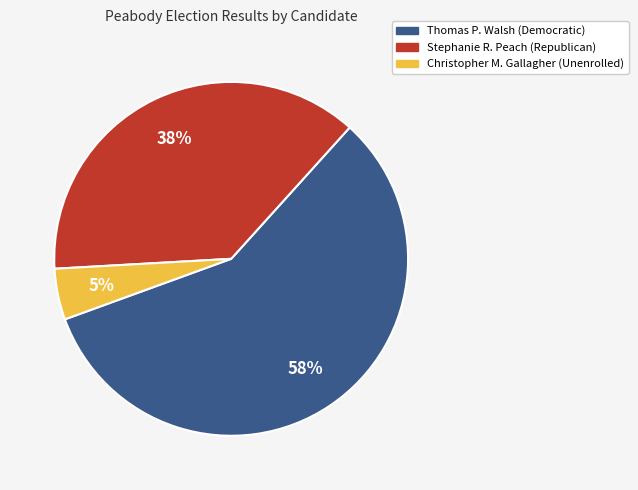

Is Thomas P. Walsh (Democratic) the majority of the pie?

Yes